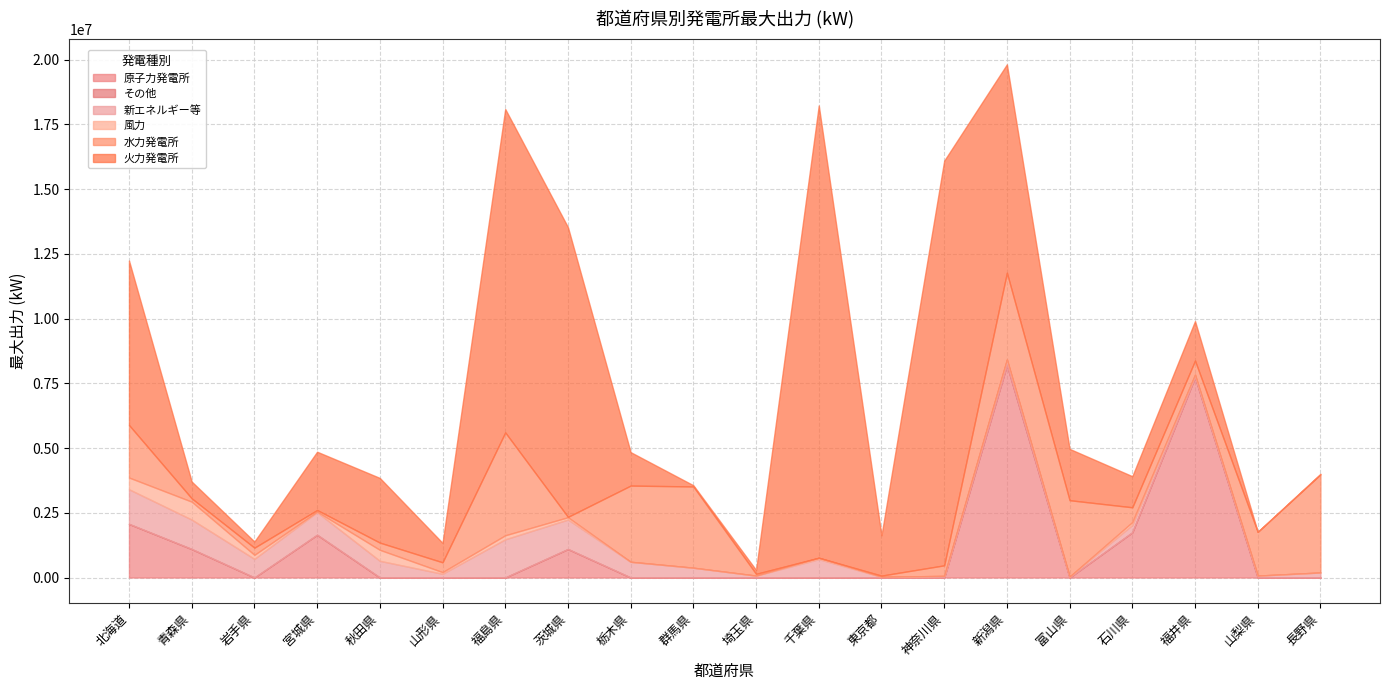

Is the value of 水力発電所 at 岩手県 greater than the value of 風力 at 神奈川県?

Yes